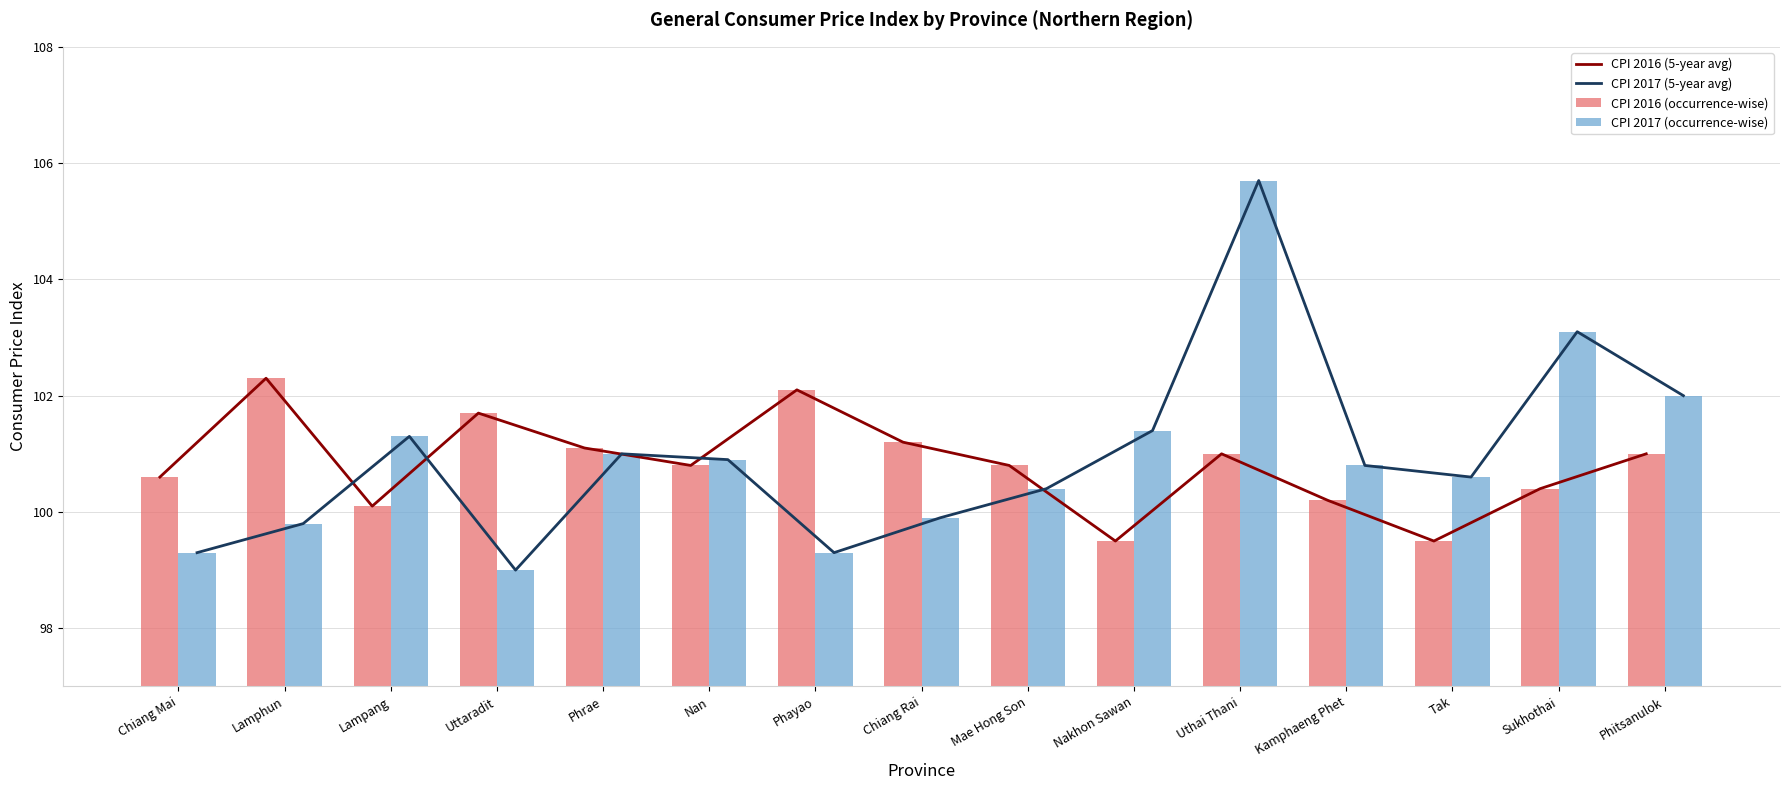

Which series has the widest spread of values?

CPI 2017 (5-year avg)